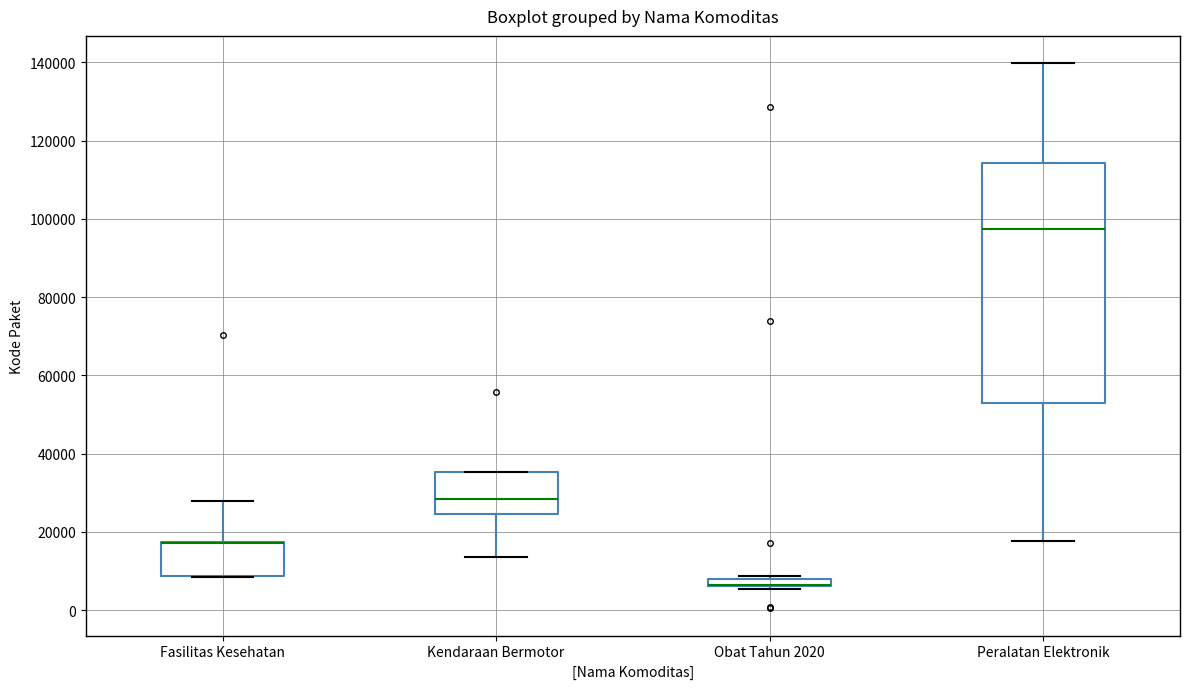

Where does the lower whisker of the box for Peralatan Elektronik end on the y-axis? The values are not printed on the chart, so give them approximately, as read against the axis.

18000